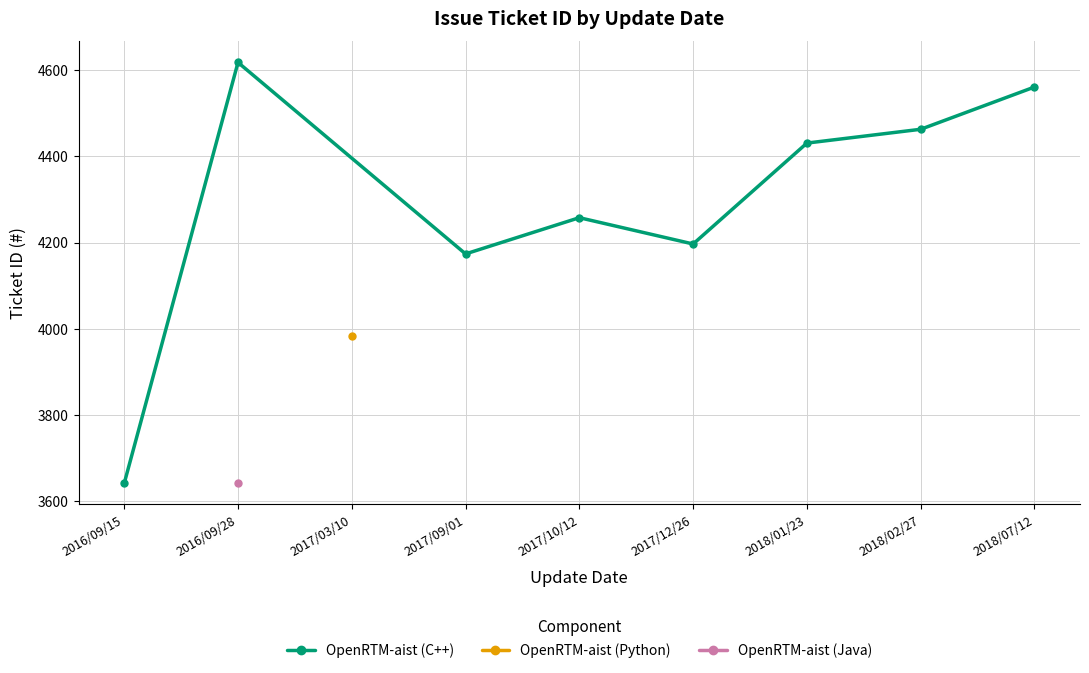

The value of OpenRTM-aist (C++) at 2018/07/12 is 7787. True or false?

False